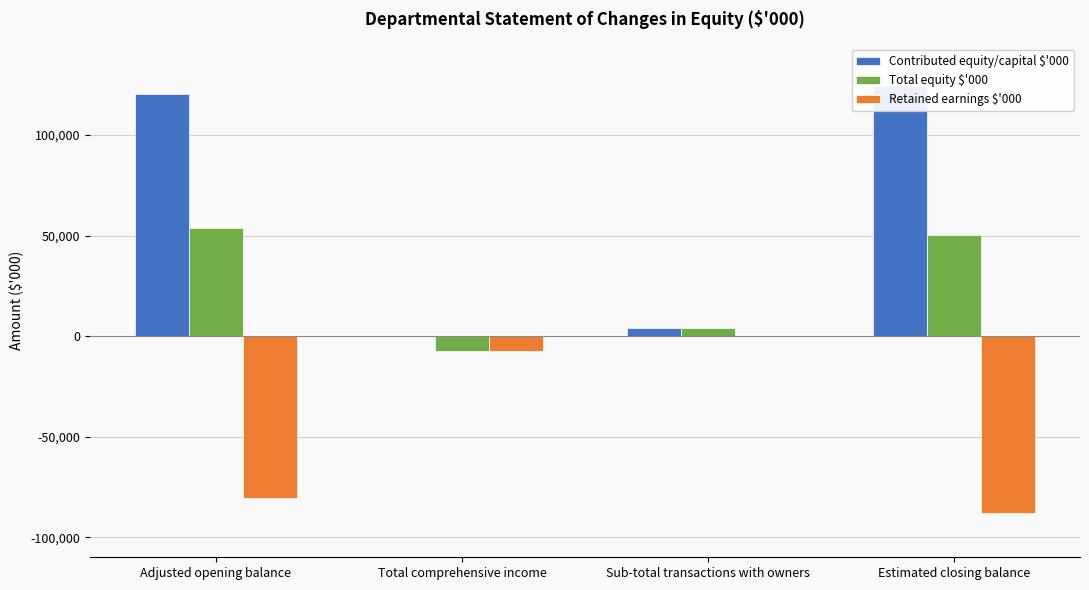

What are all the series names shown in the legend?

Contributed equity/capital $'000, Total equity $'000, Retained earnings $'000